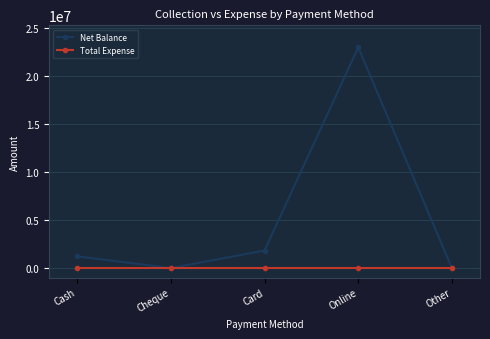

Where is Net Balance nearest to the value 11512506?

Card